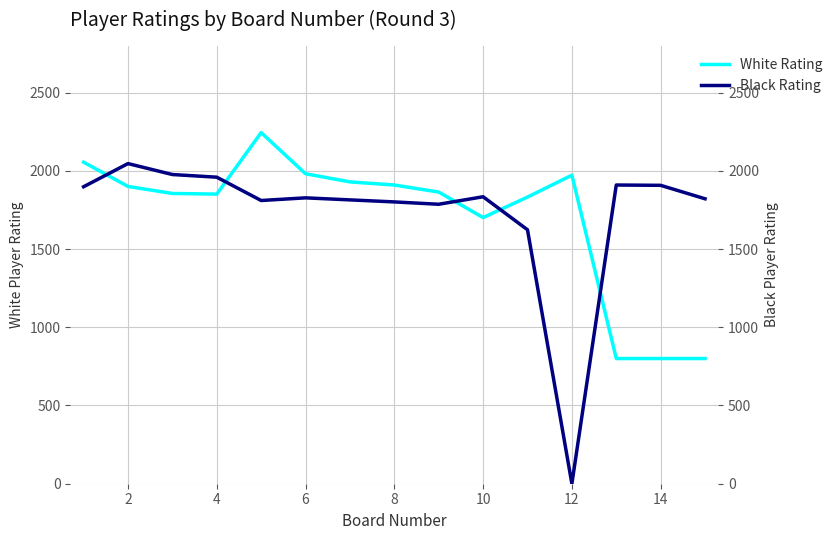

At how many categories does at least one series exceed 1700?

15